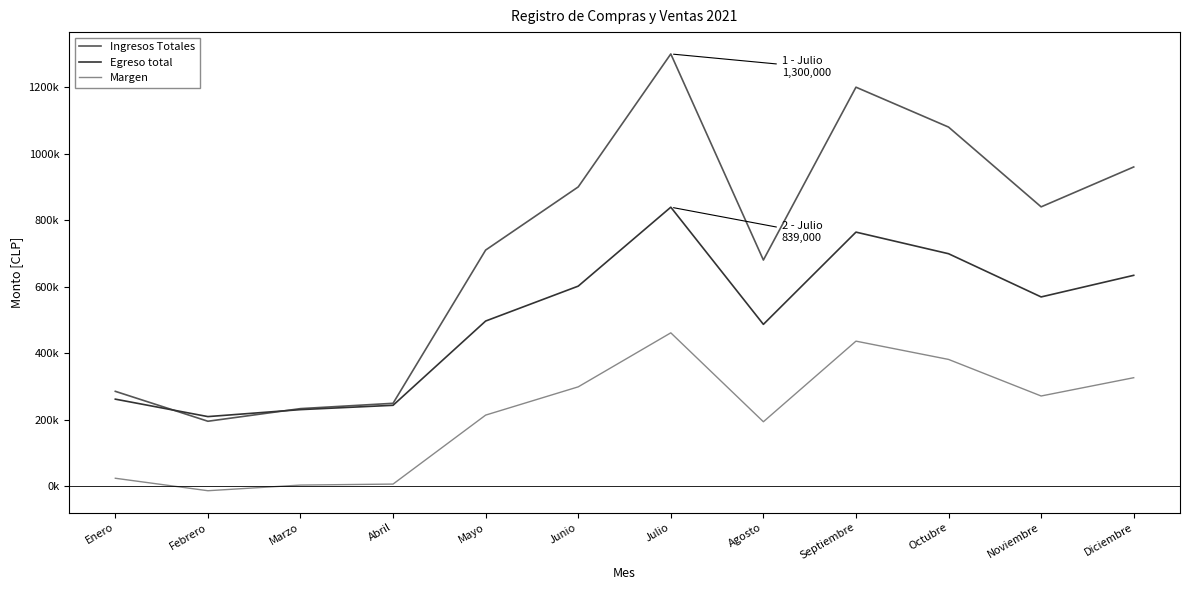

Which label corresponds to the smallest value in the chart?

Febrero